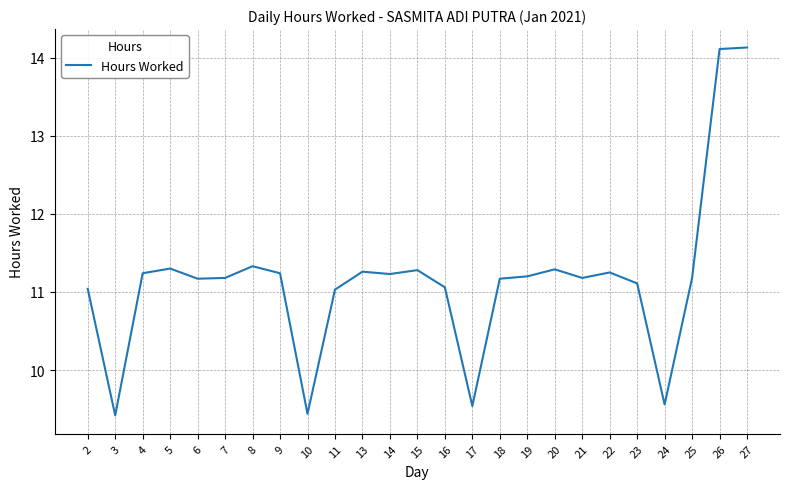

How many lines are shown in the chart?

1